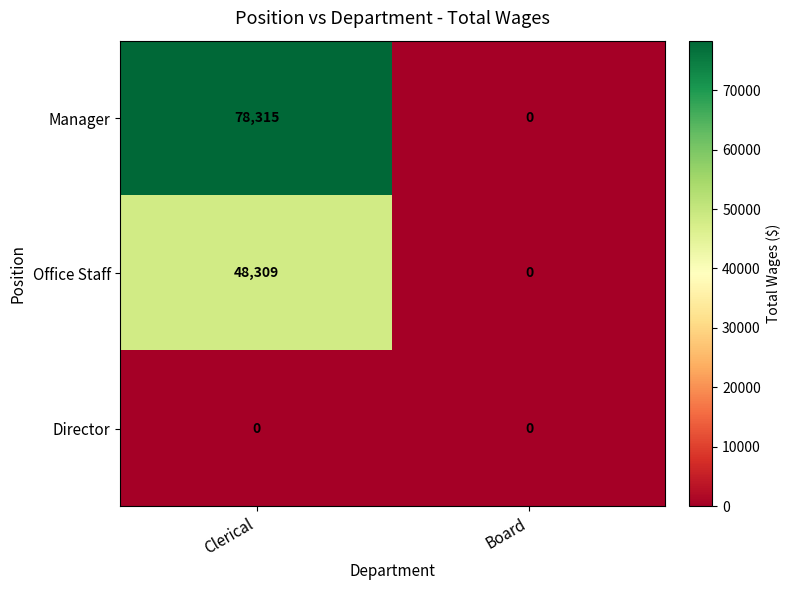

Which series has the largest total across all categories?

Manager